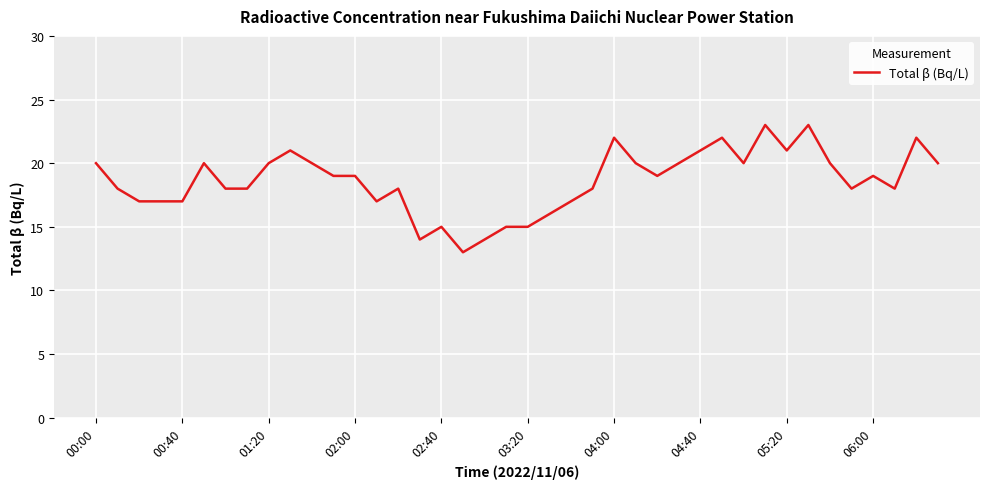

What is the sum of all values?

744